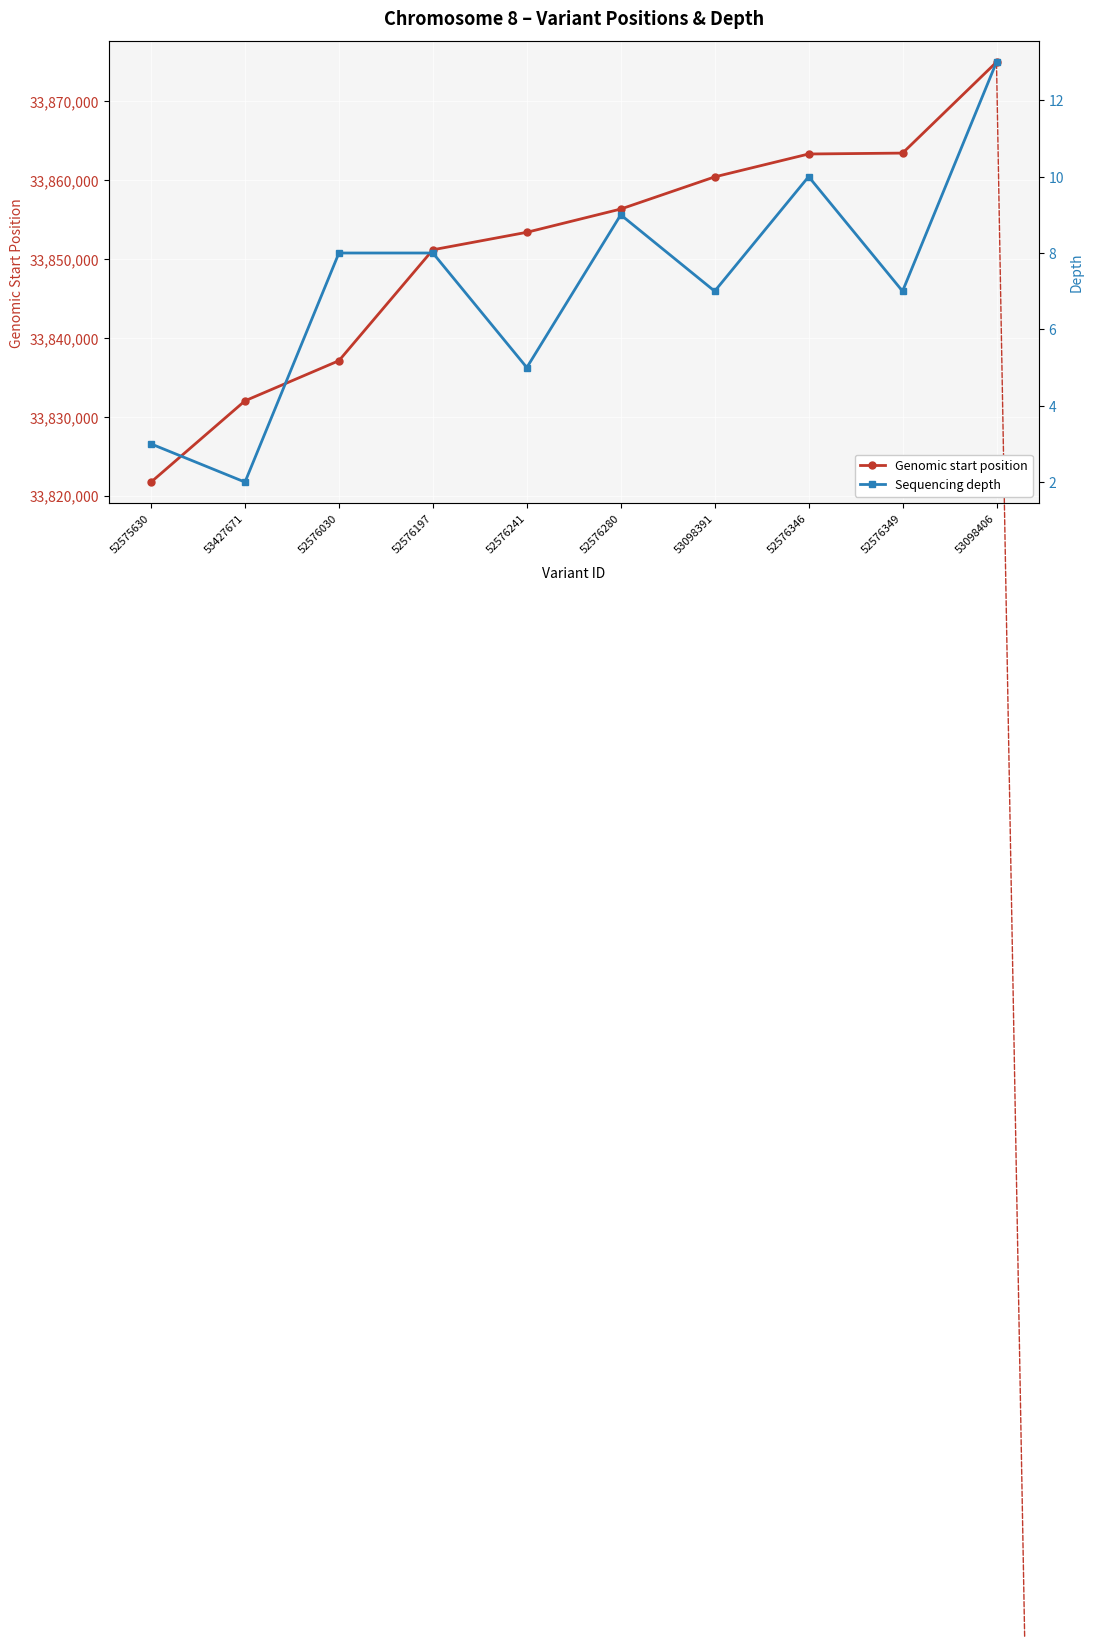

Which series changed the most between 52575630 and 53427671?

Genomic start position